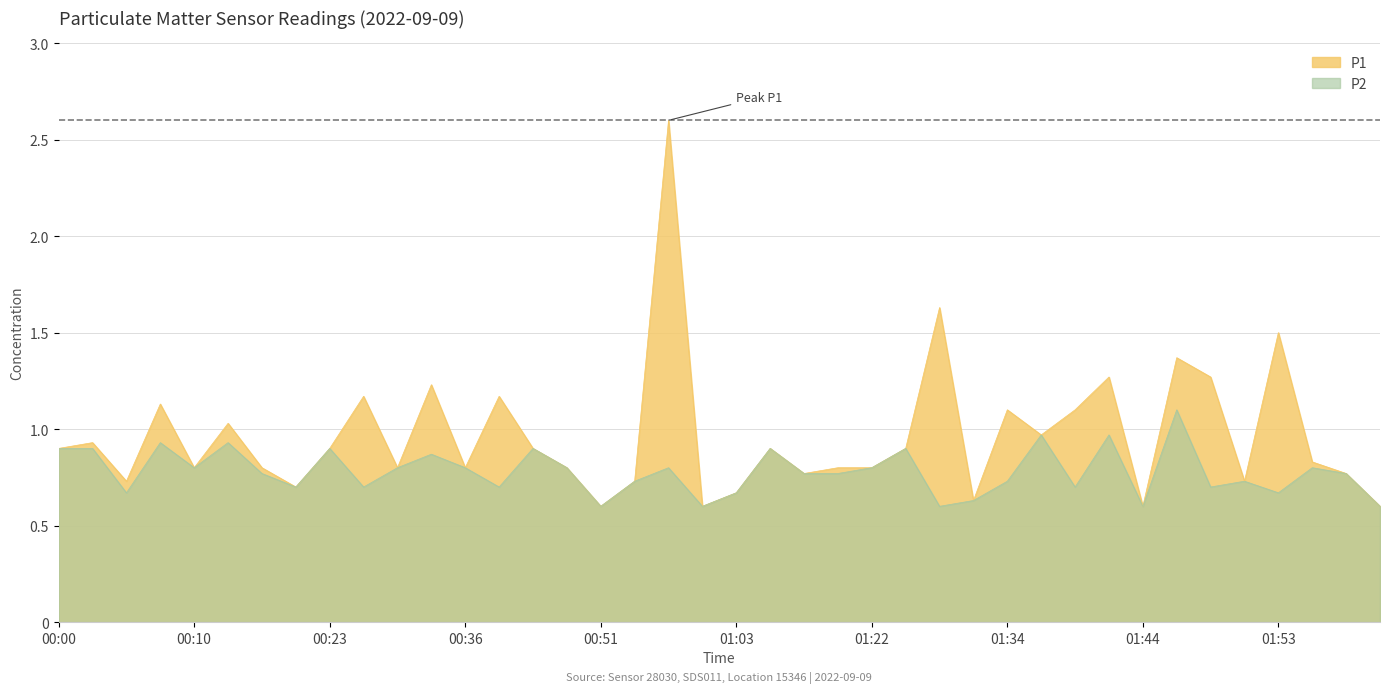

In P1, how many points are higher than both neighbors (excluding endpoints)?

13